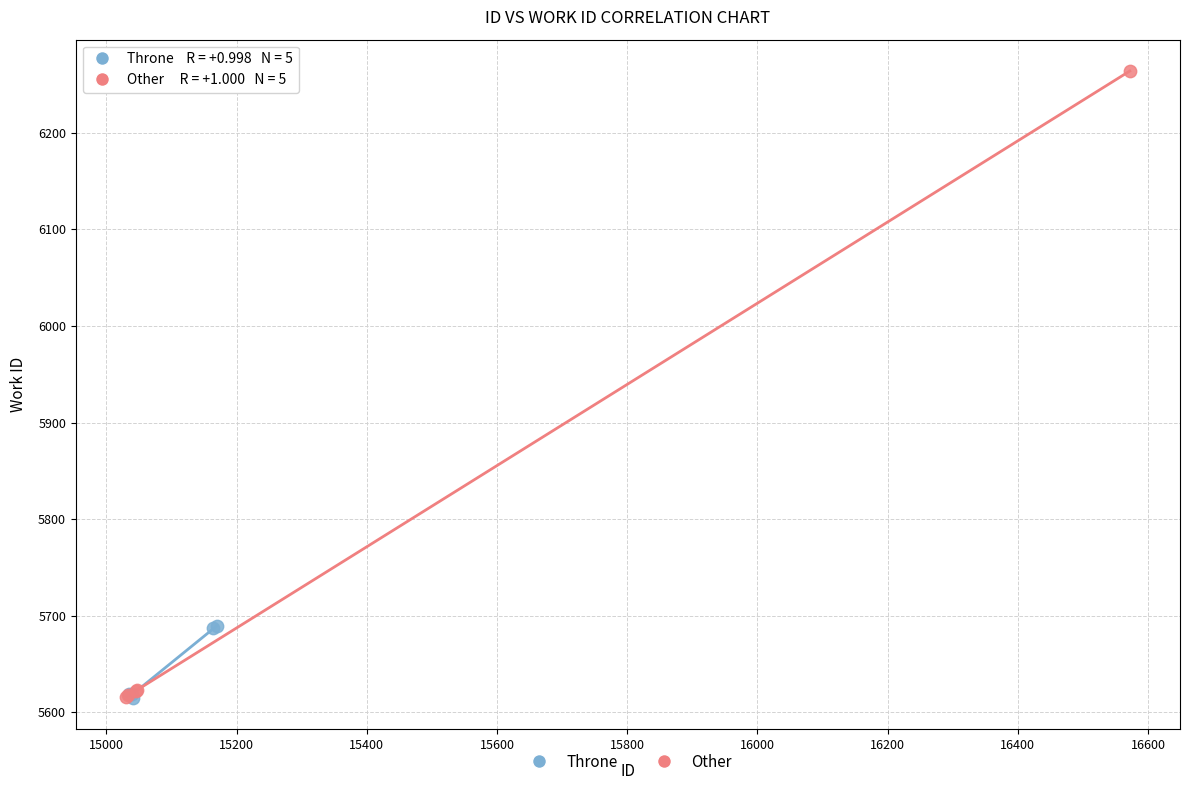

What are all the series names shown in the legend?

Throne, Other